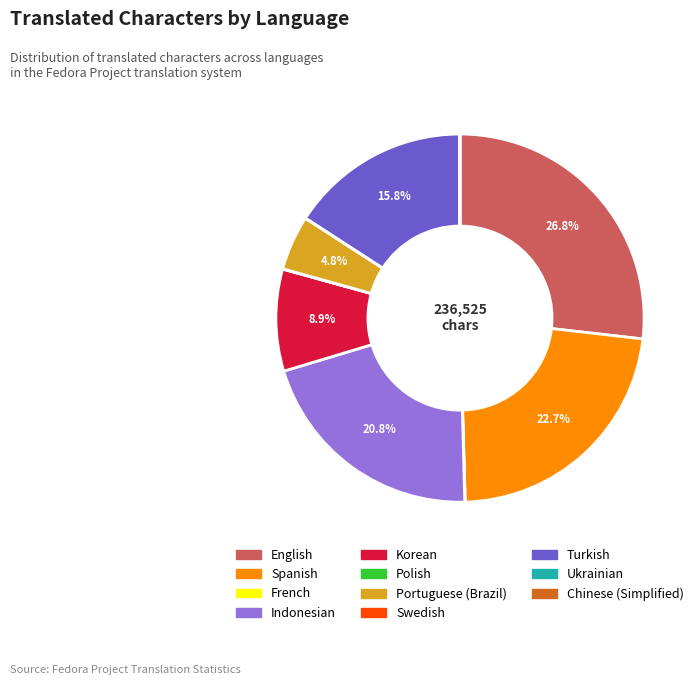

Is there a majority slice in this chart?

No